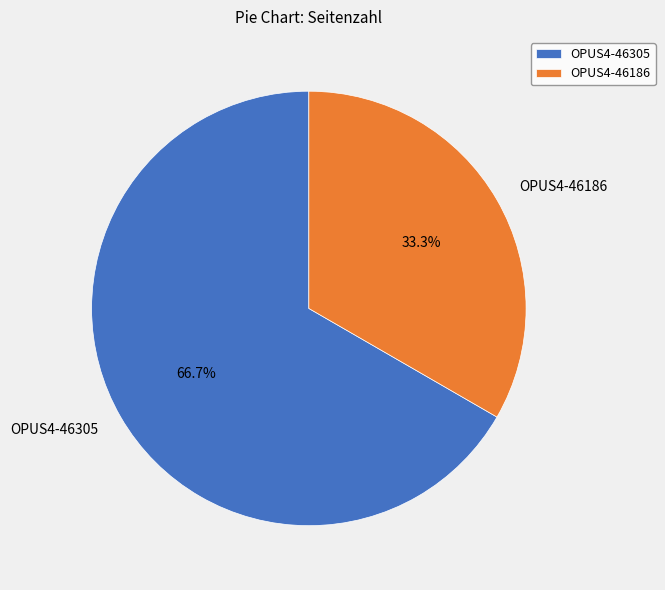

To the nearest percent, what is the average slice percentage?

50%